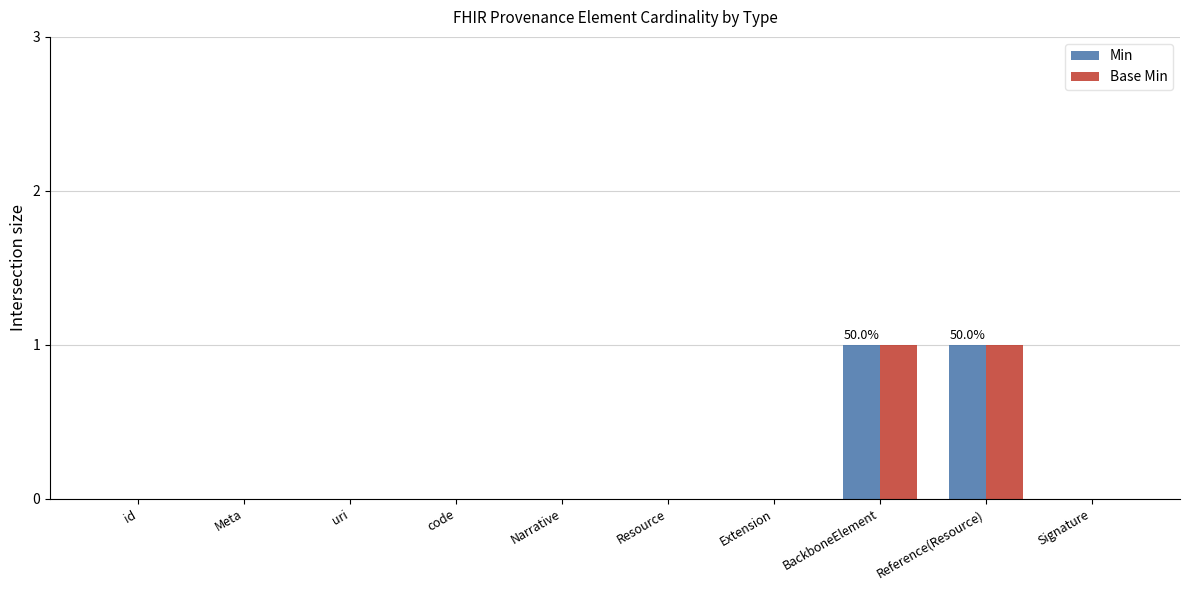

Is the value of Min at BackboneElement greater than the value of Base Min at uri?

Yes